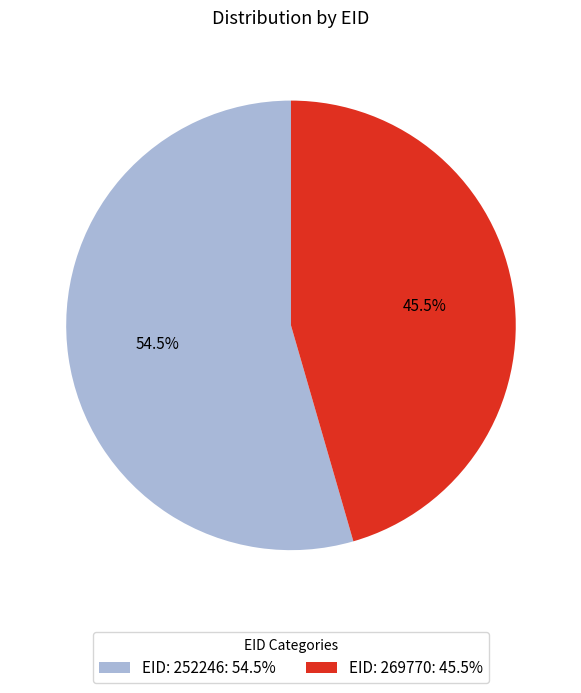

Does any single category account for the majority?

Yes